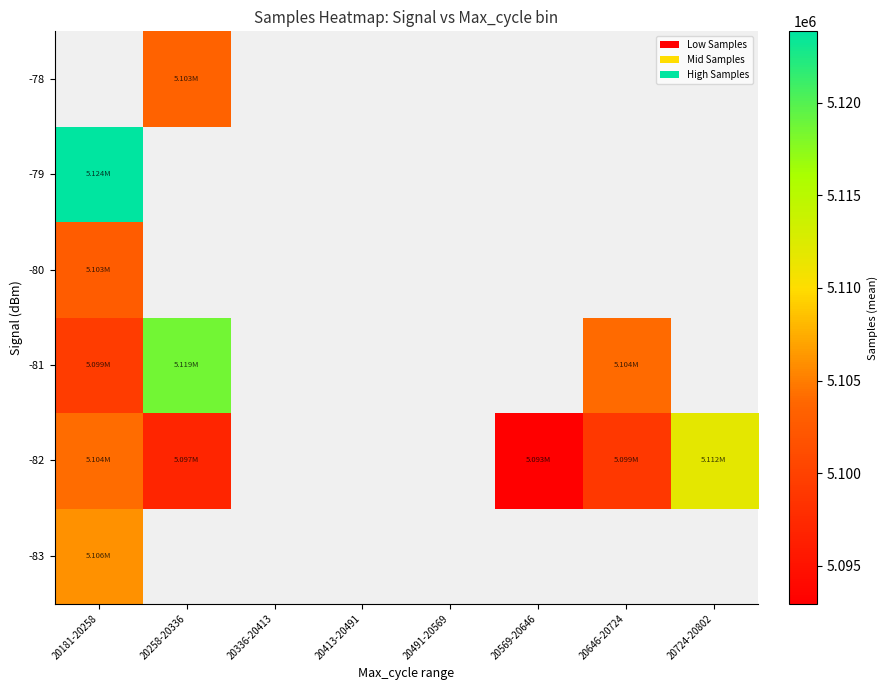

True or false: -83 has a value of 5106112.0 at 20181-20258.

True